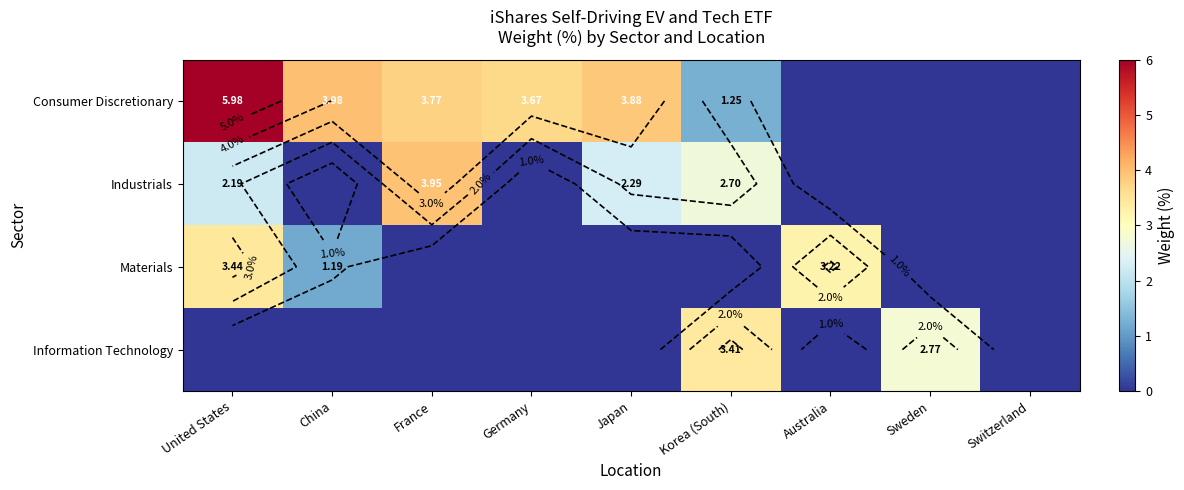

Which category has the highest value in the Consumer Discretionary series?

United States